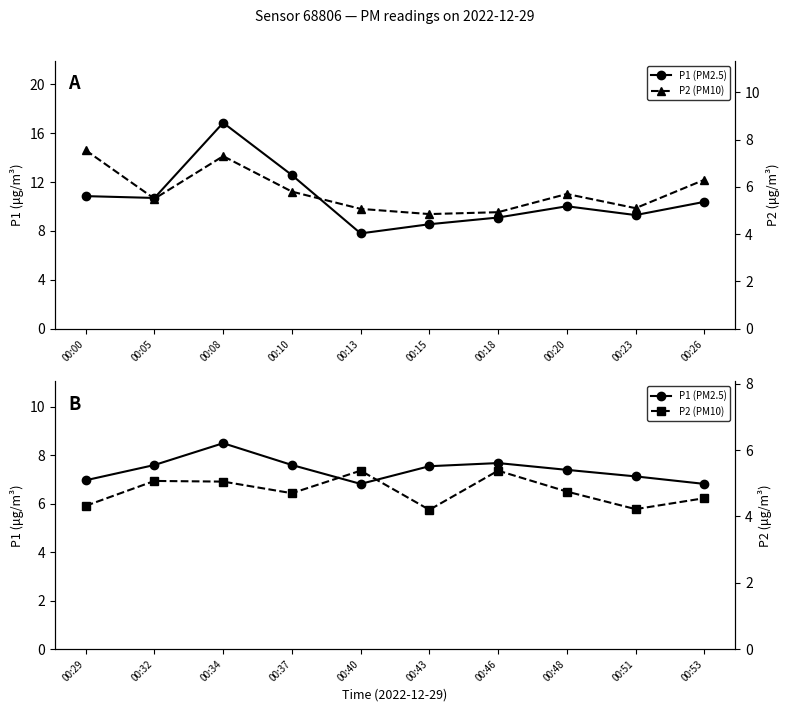

At which category does the chart reach its peak across all series?

00:08